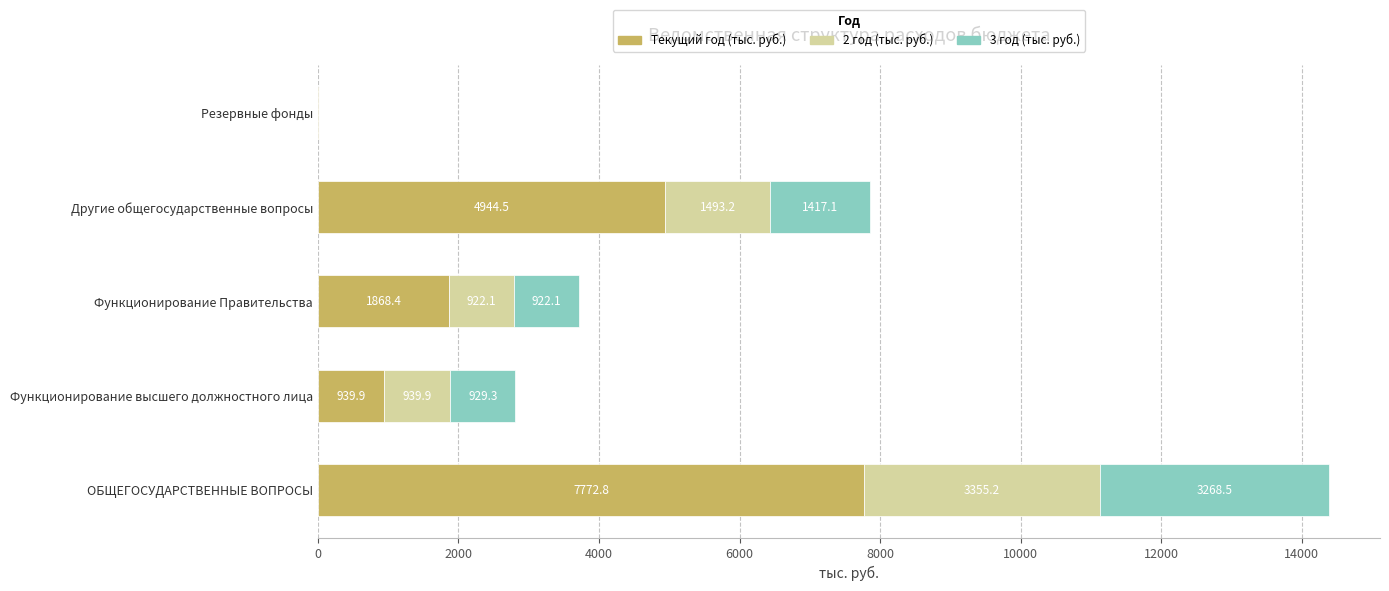

True or false: Текущий год (тыс. руб.) has a value of 4944.5 at Другие общегосударственные вопросы.

True